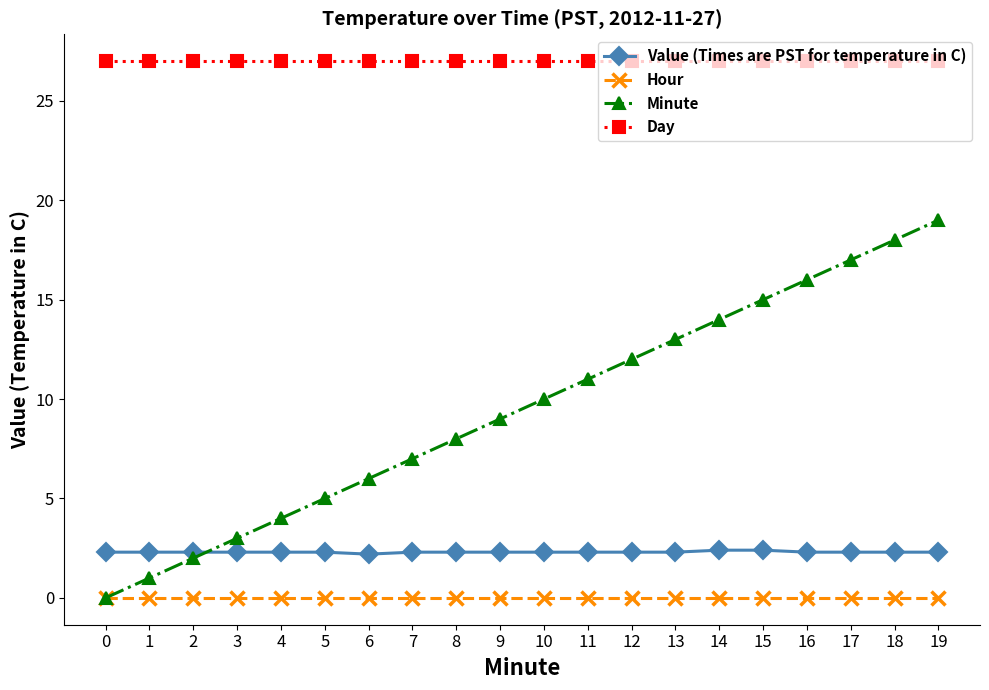

At how many categories does at least one series exceed 10?

20